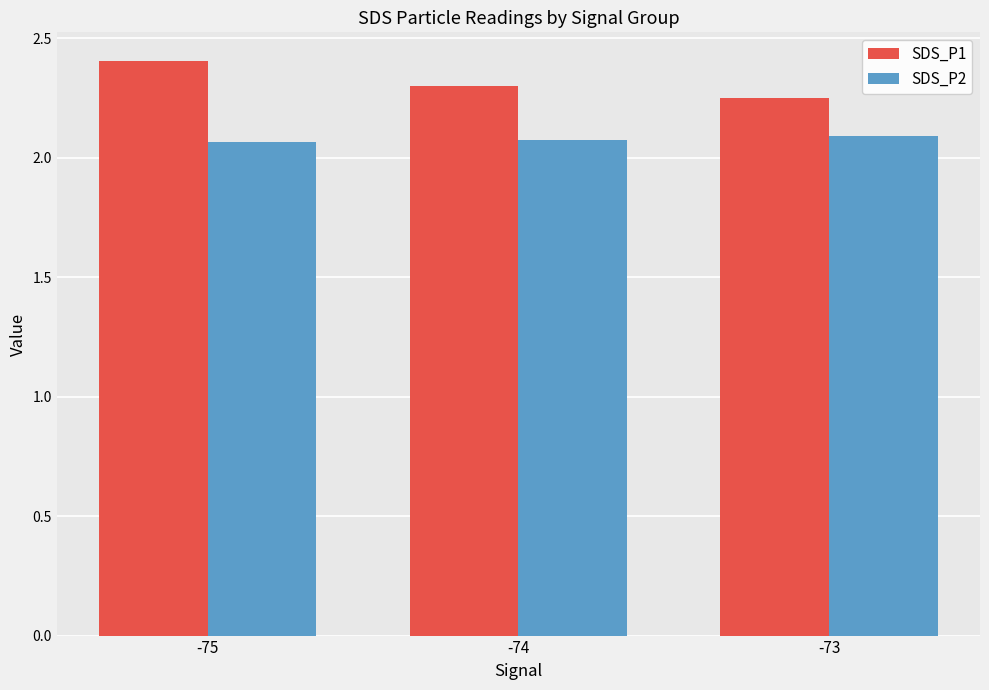

List the labels in order of SDS_P1 value, smallest first.

-73, -74, -75